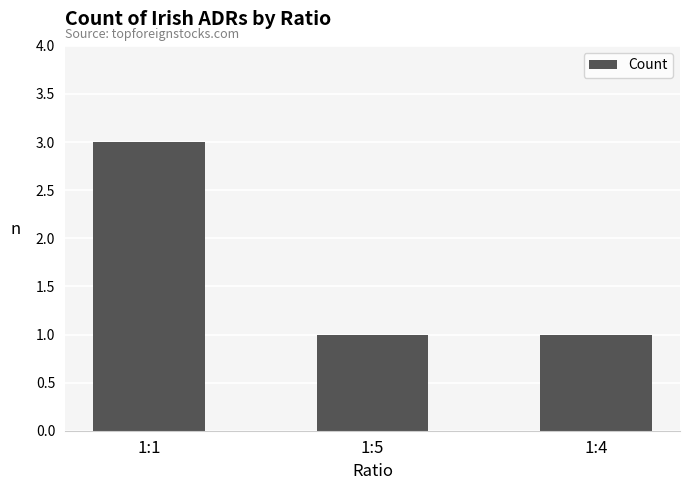

What is the difference between the maximum and minimum values?

2